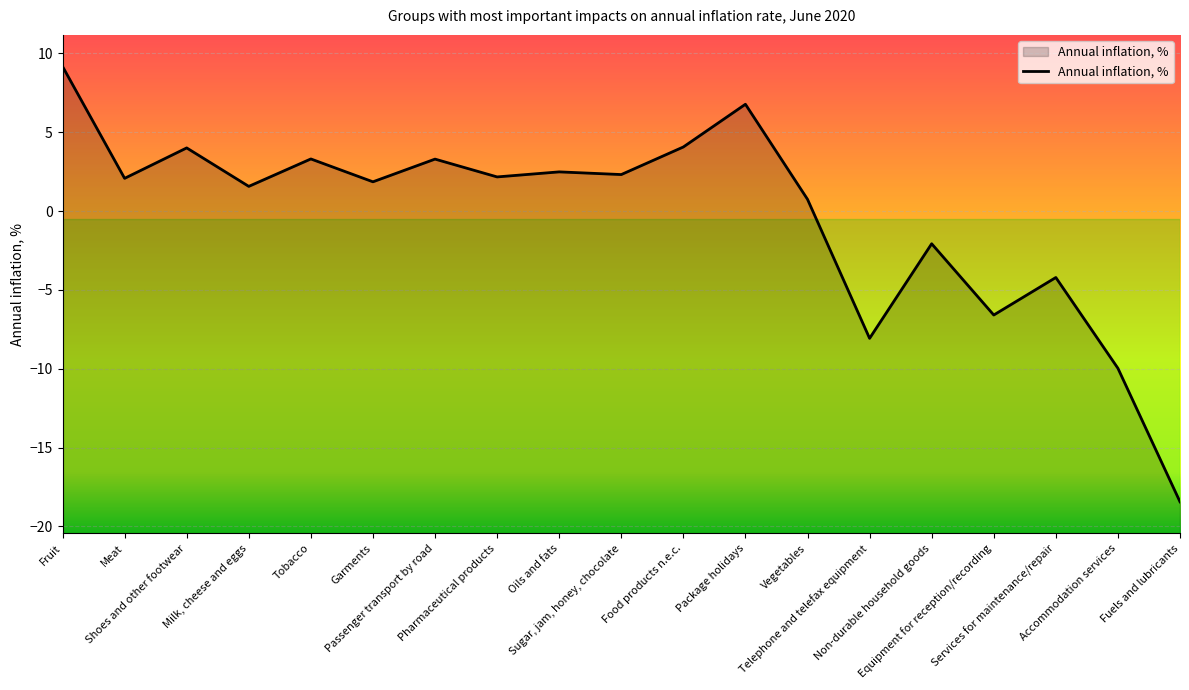

Reading left to right, extract all data points from this chart.

9.2	2.1	4.0	1.6	3.3	1.9	3.3	2.2	2.5	2.3	4.1	6.8	0.8	-8.1	-2.1	-6.6	-4.2	-10.0	-18.4